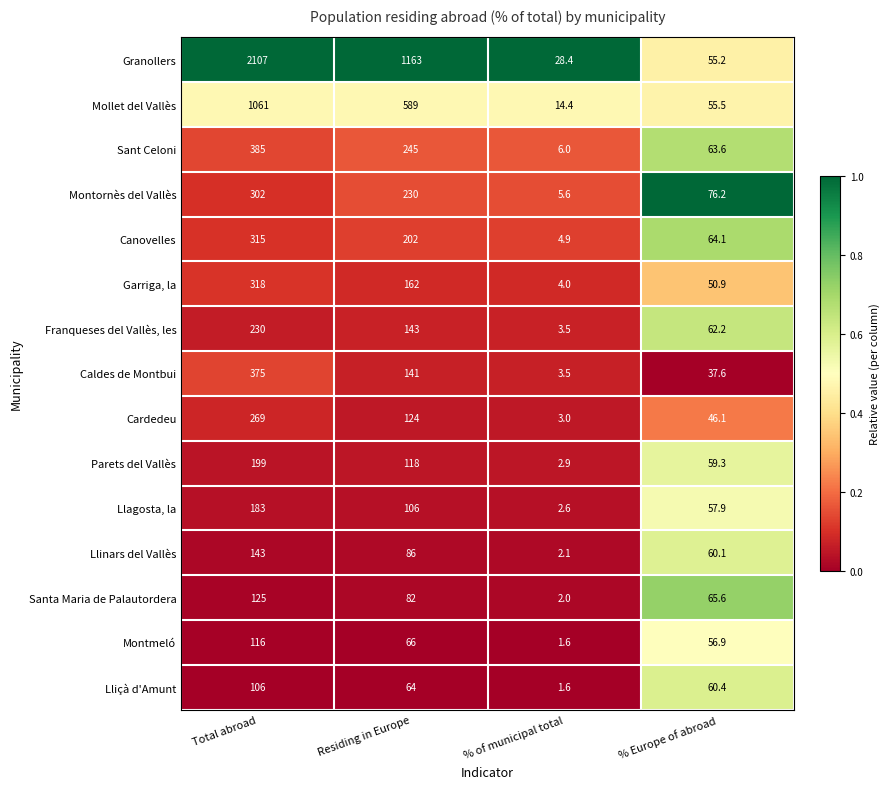

The value of Garriga, la at Residing in Europe is 45.8. True or false?

False